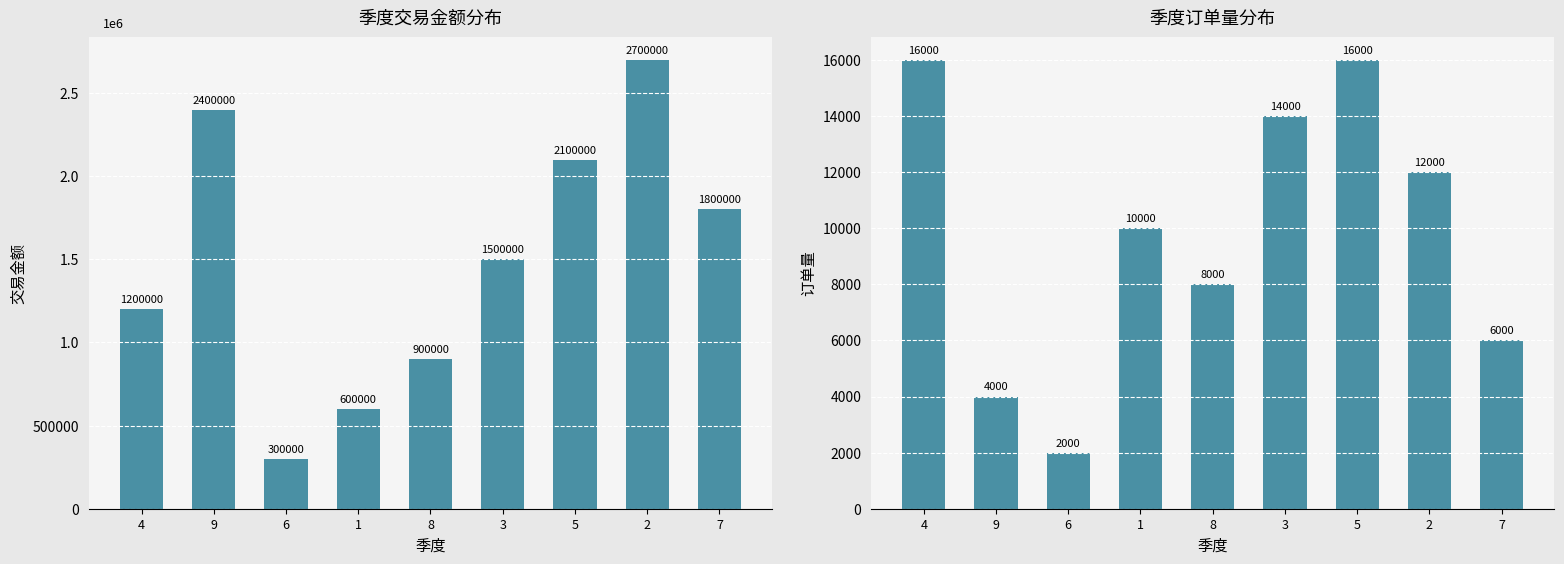

What is the label of the 1st bar from the left?

4